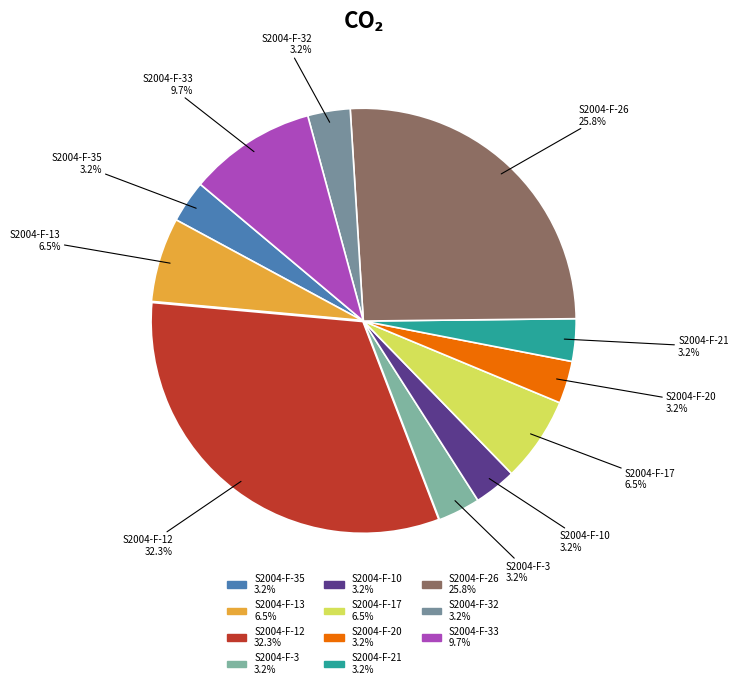

How many segments does this pie chart have?

11